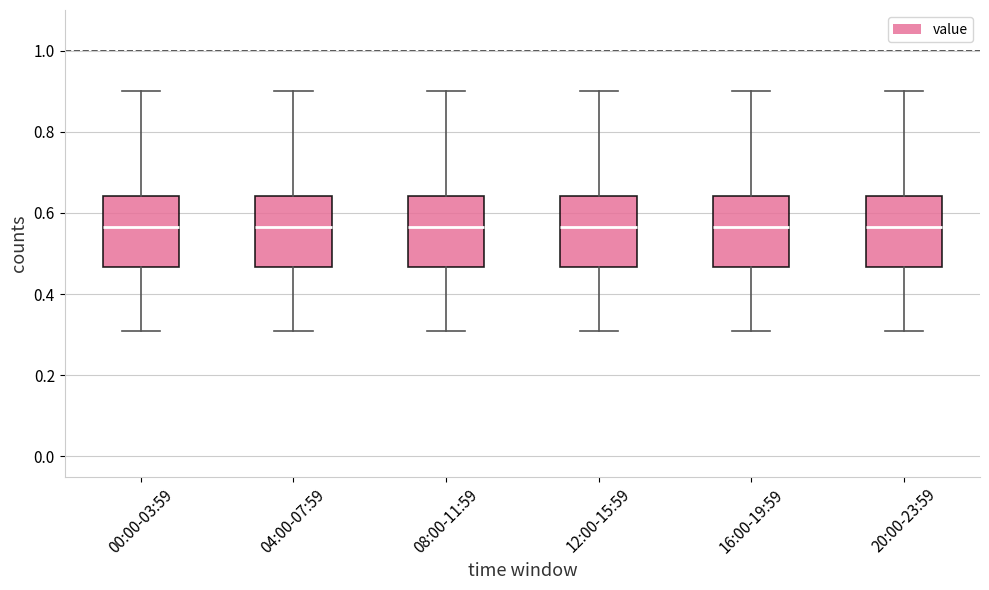

Reading left to right, transcribe this box plot: for each box, give where its median line is, the range the box spans, and where its two whiskers end, as read against the y-axis. The values are not printed on the chart, so give them approximately, as read against the axis.

00:00-03:59: median 0.56, box 0.46 to 0.64, whiskers 0.32 to 0.90
04:00-07:59: median 0.56, box 0.46 to 0.64, whiskers 0.32 to 0.90
08:00-11:59: median 0.56, box 0.46 to 0.64, whiskers 0.32 to 0.90
12:00-15:59: median 0.56, box 0.46 to 0.64, whiskers 0.32 to 0.90
16:00-19:59: median 0.56, box 0.46 to 0.64, whiskers 0.32 to 0.90
20:00-23:59: median 0.56, box 0.46 to 0.64, whiskers 0.32 to 0.90